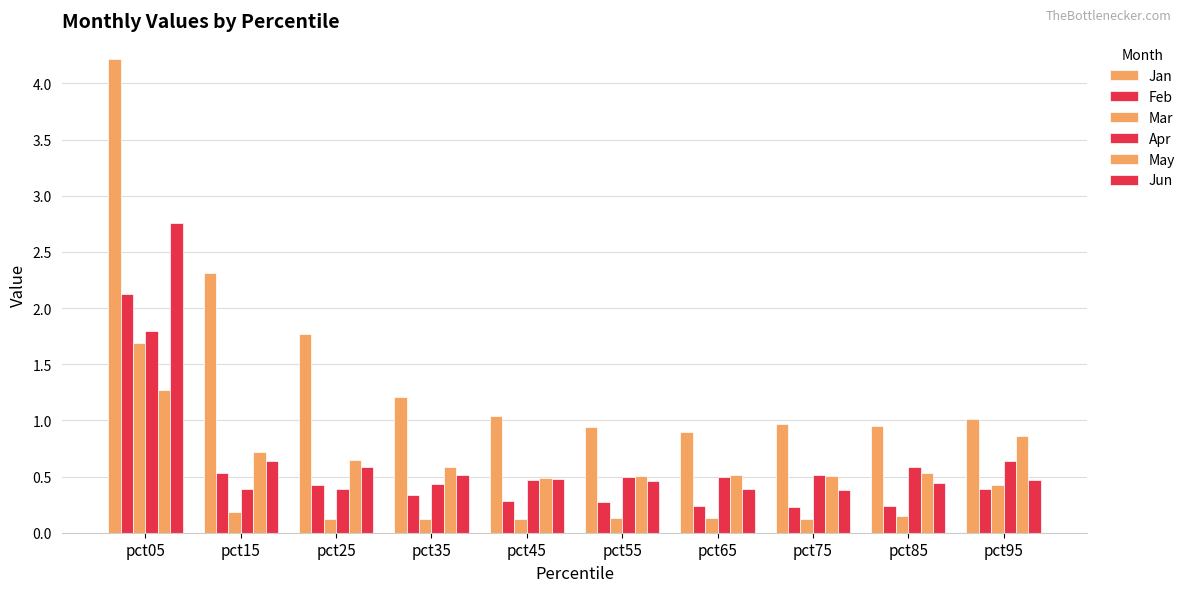

Does the chart contain stacked bars?

No